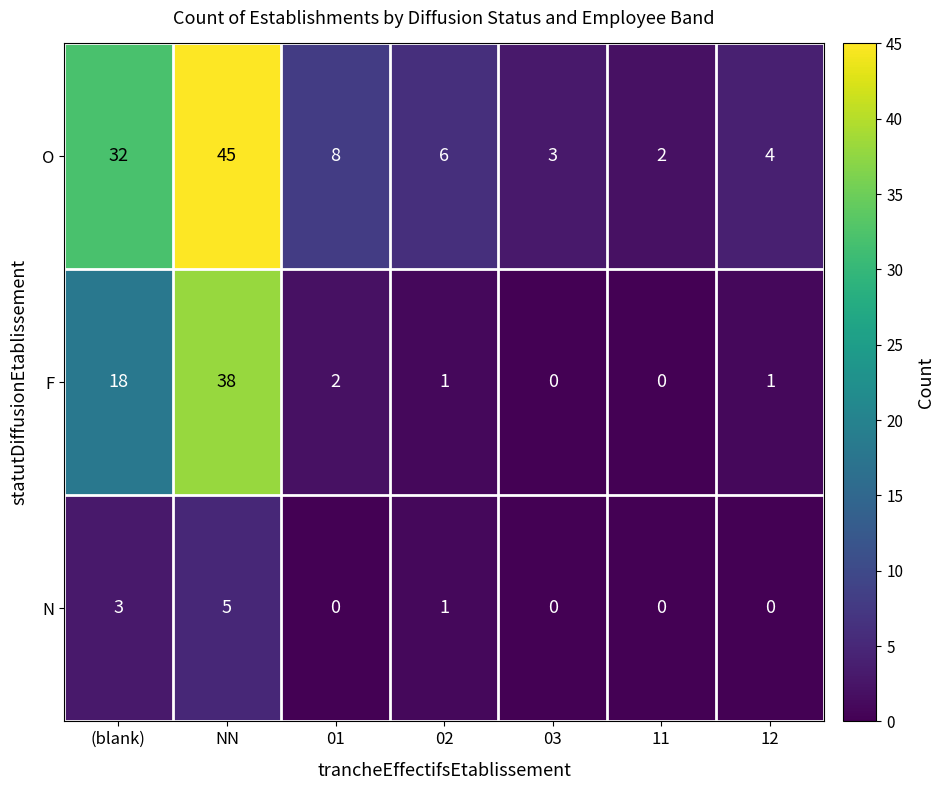

Which series changed the most between 01 and 11?

O